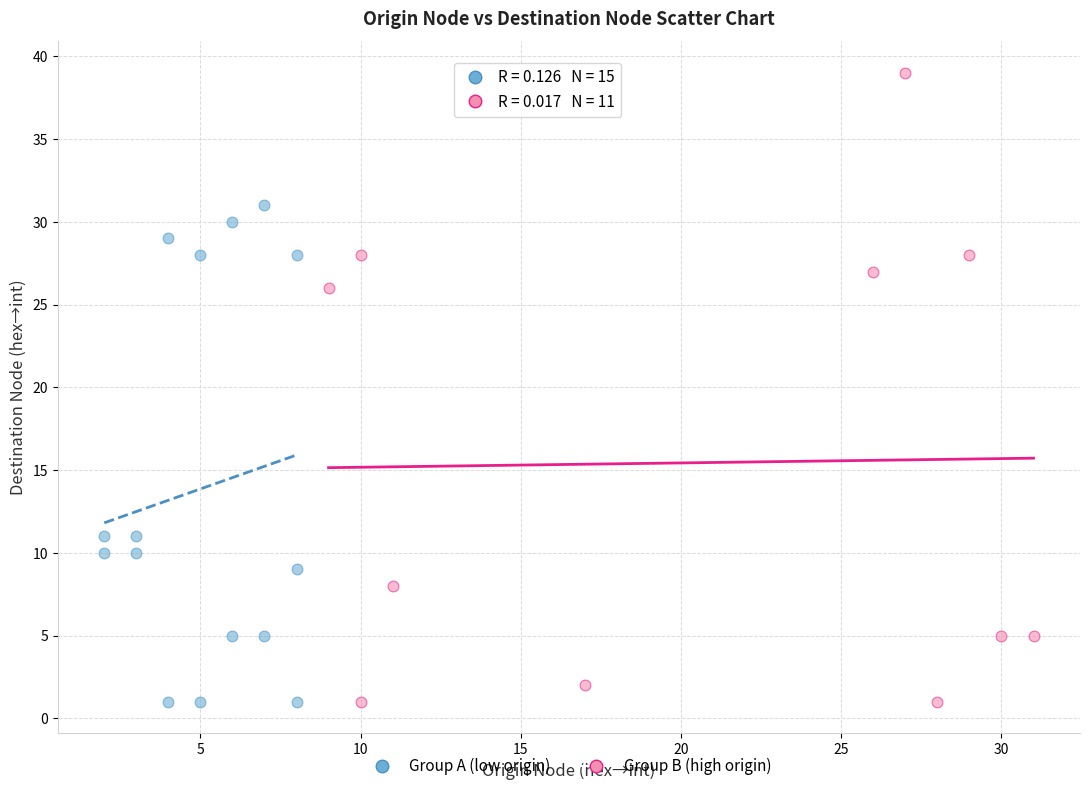

What are all the series names shown in the legend?

Group A (low origin), Group B (high origin)